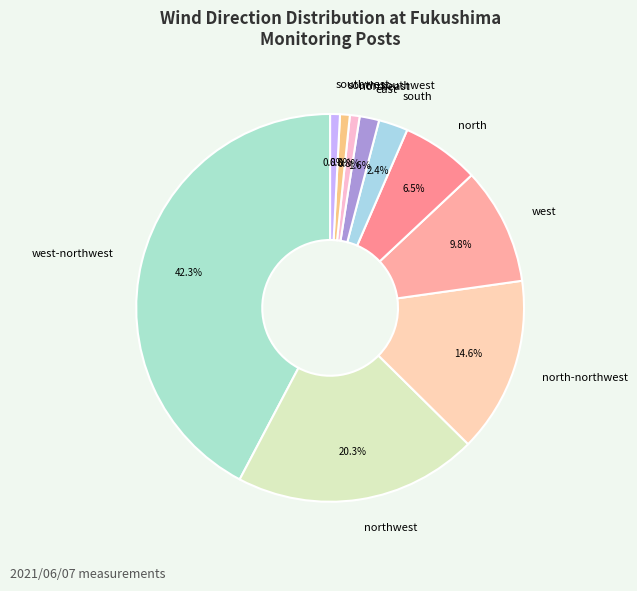

Do northwest and south together represent more than half of the pie?

No